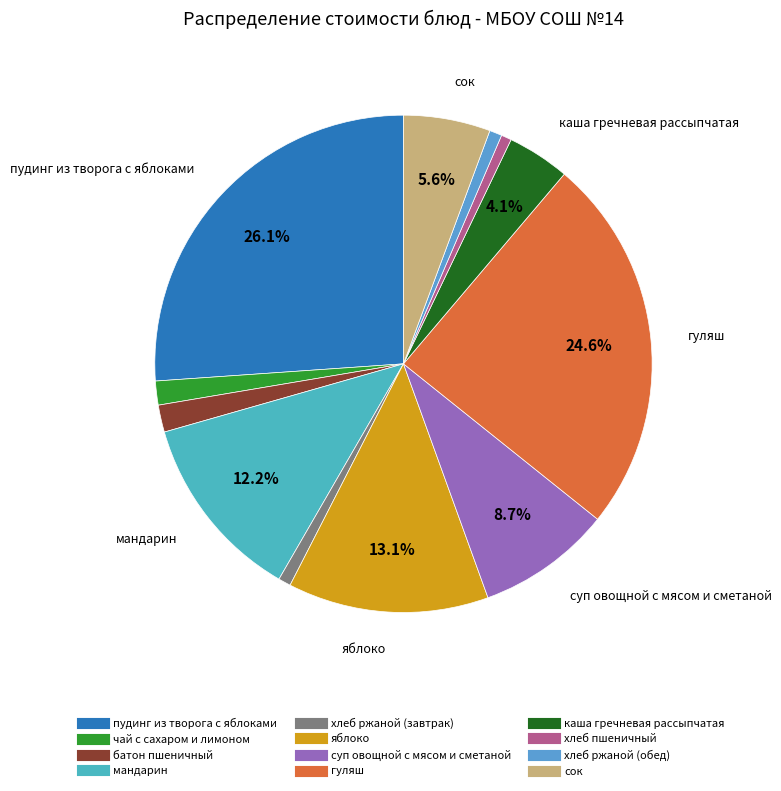

To the nearest percent, what is the difference between the суп овощной с мясом и сметаной and каша гречневая рассыпчатая slice percentages?

5%